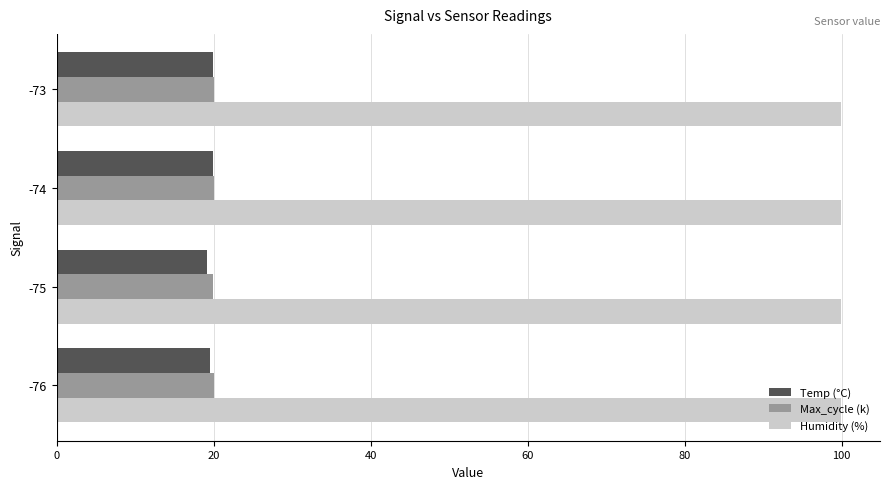

What is the difference between the highest and lowest values at -75?

80.7